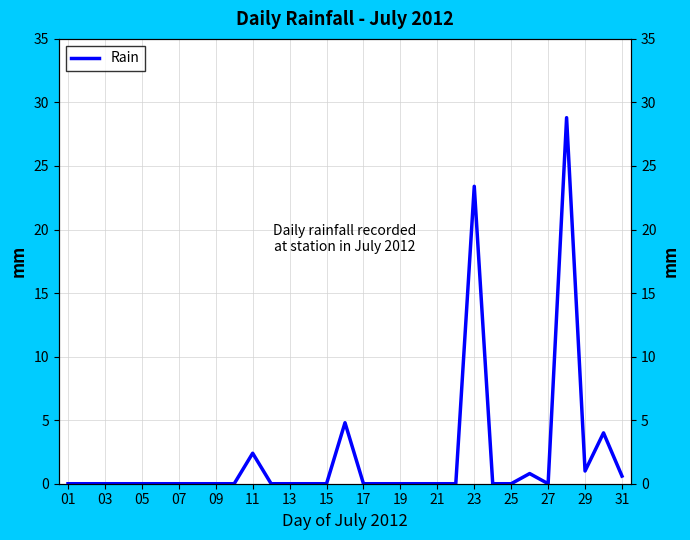

True or false: the data shows -15.0 at 17.

False